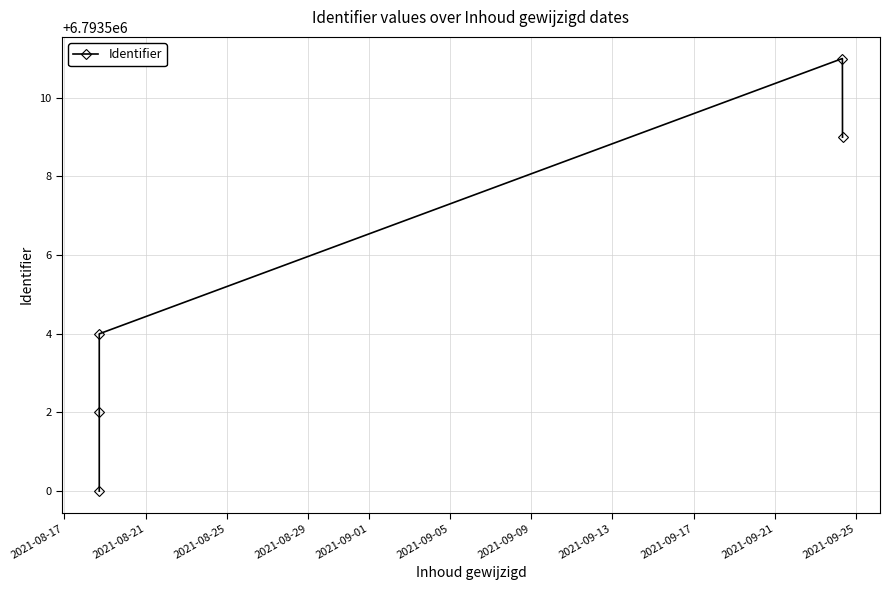

Read the value at 2021-08-17, to the nearest 5.

6793500